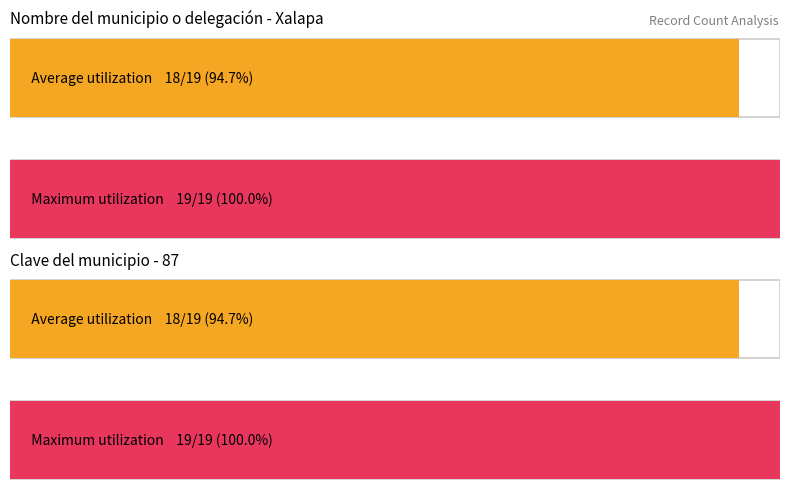

How many data points does each series have?

2